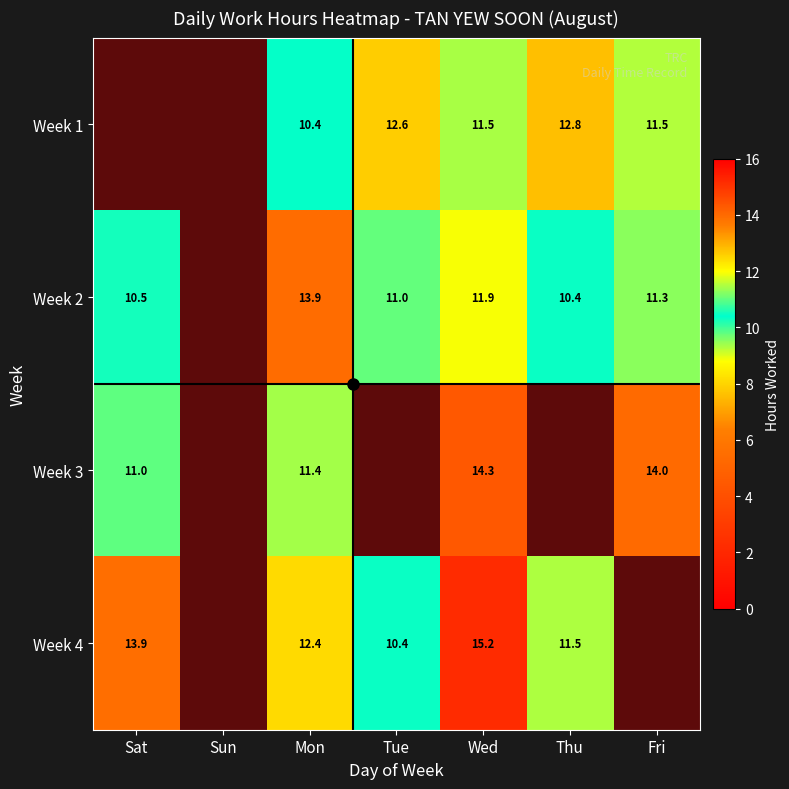

Rank the series by their maximum value, from lowest to highest.

Week 1, Week 2, Week 3, Week 4